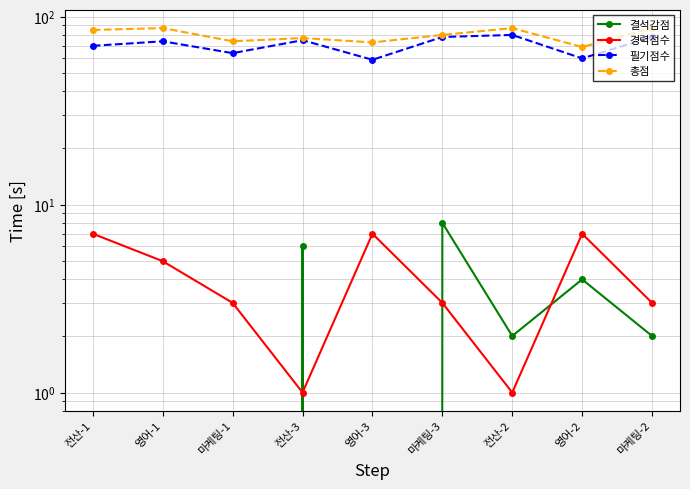

What position from the left is 마케팅-2?

9